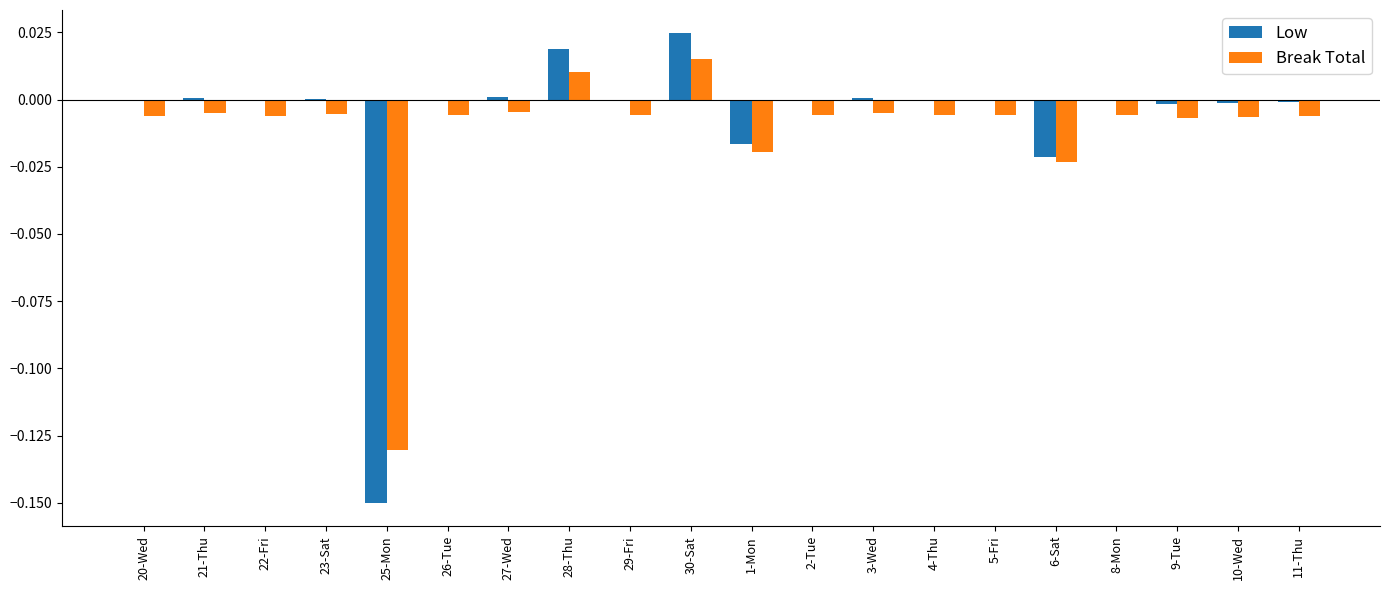

How many distinct data groups are displayed?

2